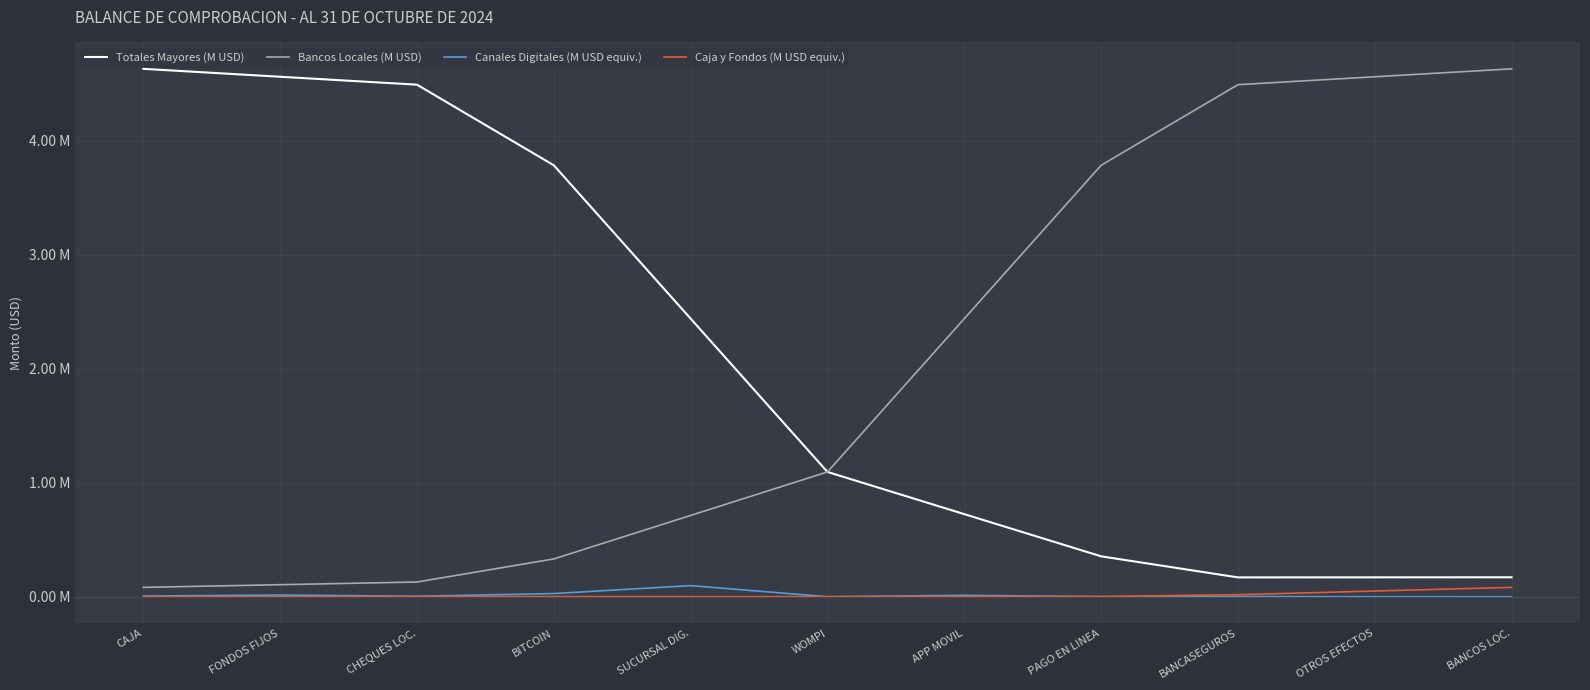

Is this an area chart (filled region under the line)?

No